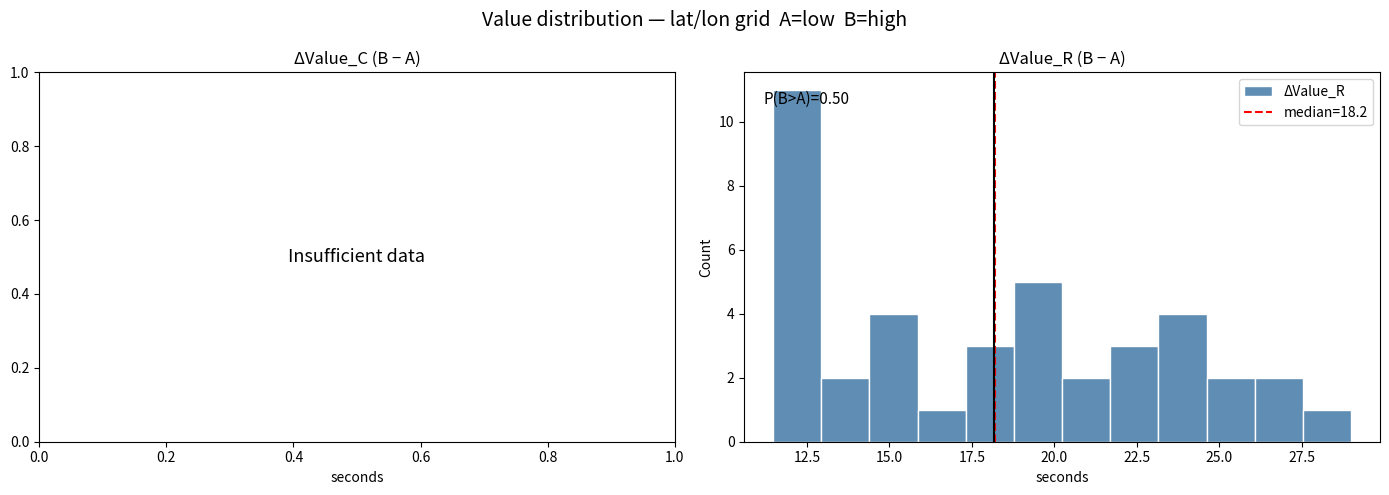

Read against the x-axis, roughly where is the centre of the tallest bar?

12.0